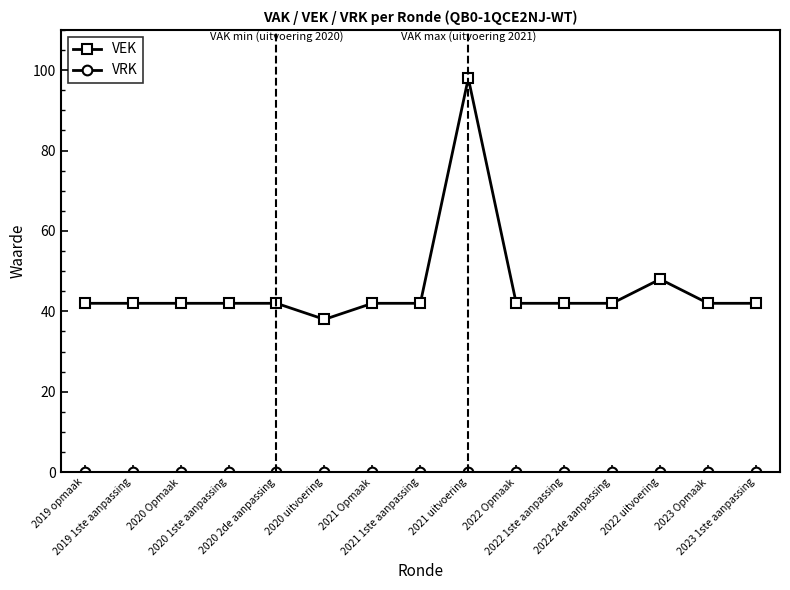

What is the label of the 14th point from the right?

2019 1ste aanpassing